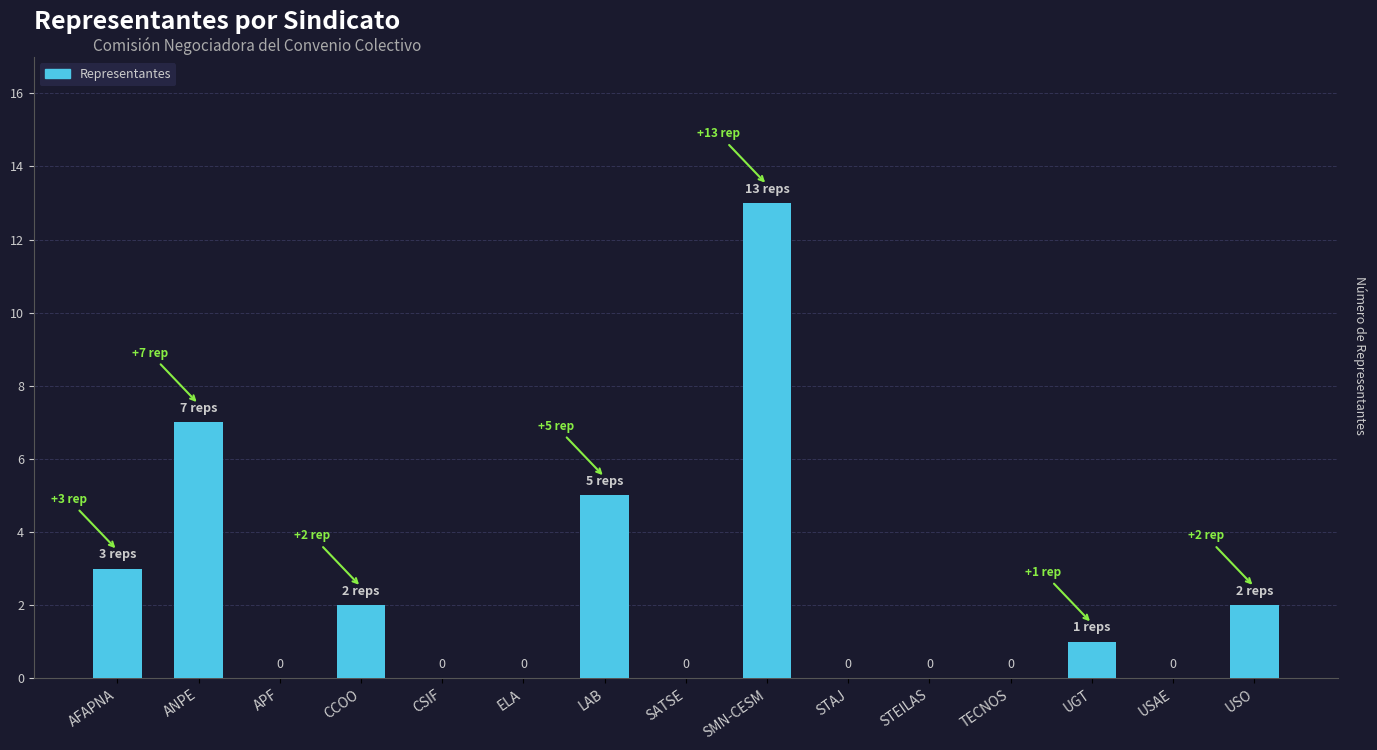

Reading left to right, transcribe all the data shown in this chart.

3	7	0	2	0	0	5	0	13	0	0	0	1	0	2